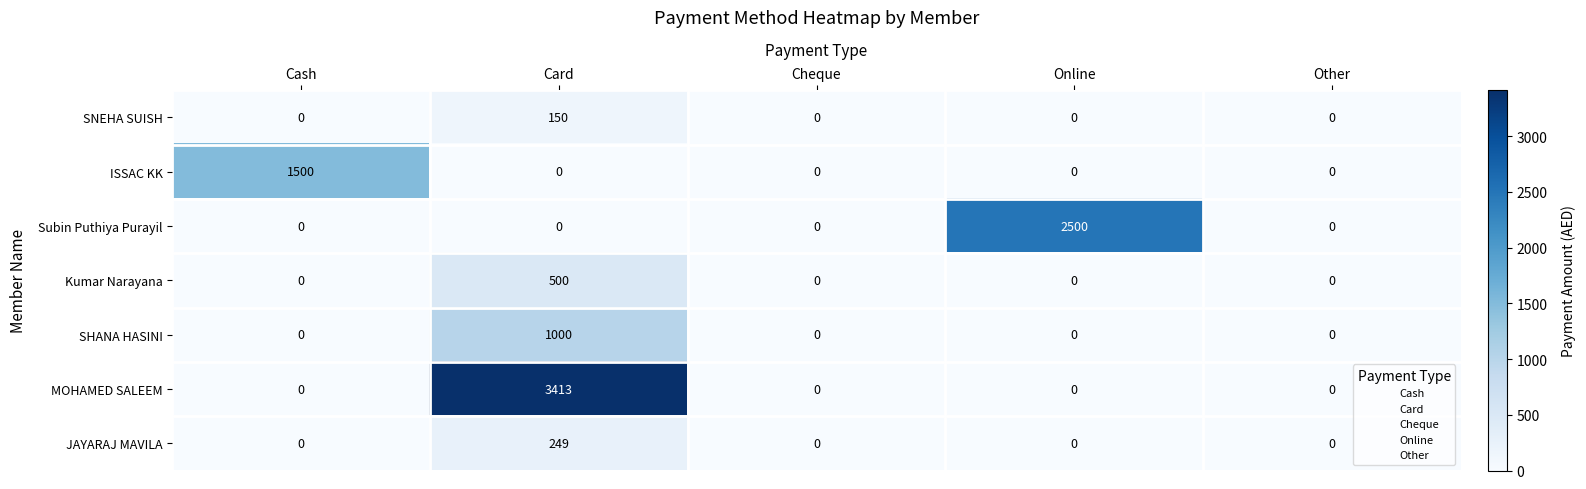

Between Cash and Card, which series saw the biggest shift?

MOHAMED SALEEM